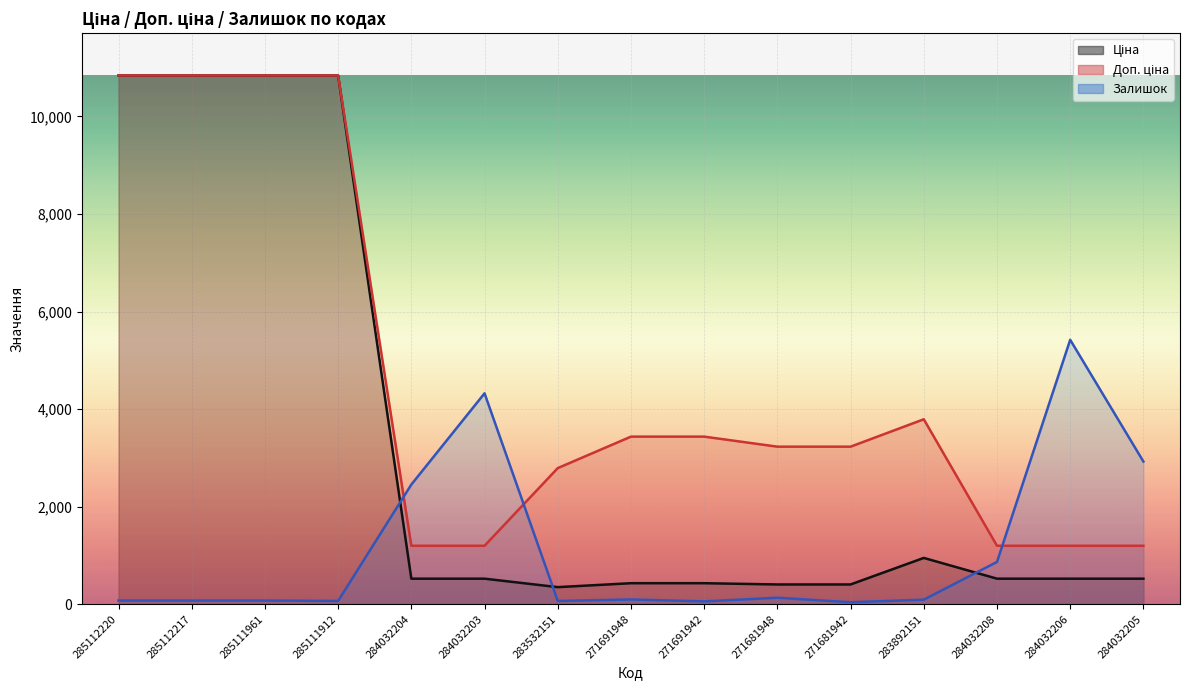

What is the smallest value displayed?

39.3